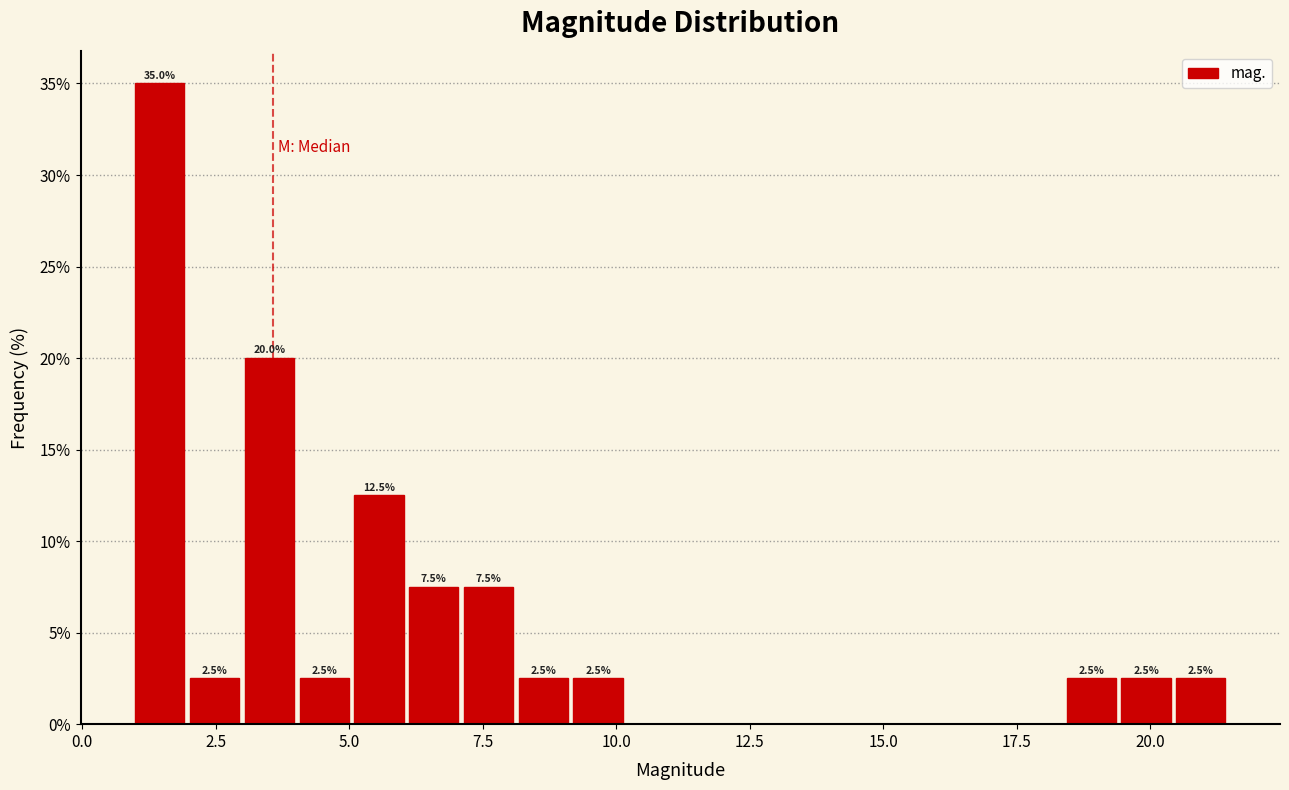

Read against the x-axis, roughly where is the centre of the tallest bar?

1.5